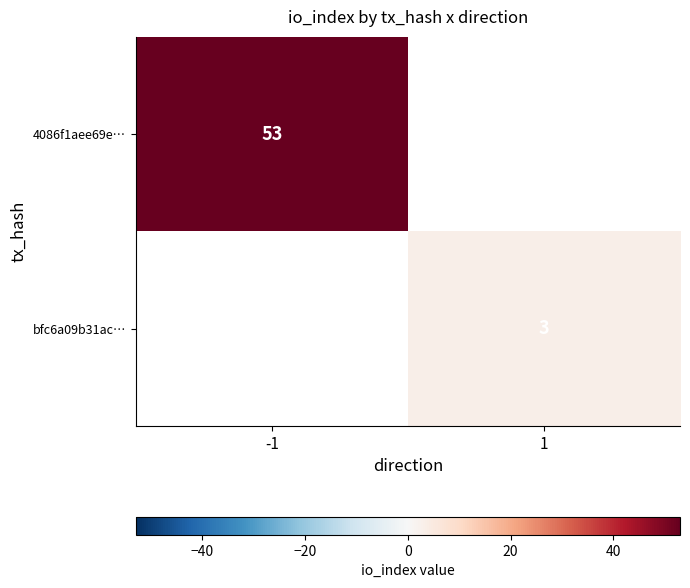

How many series are shown in this chart?

2